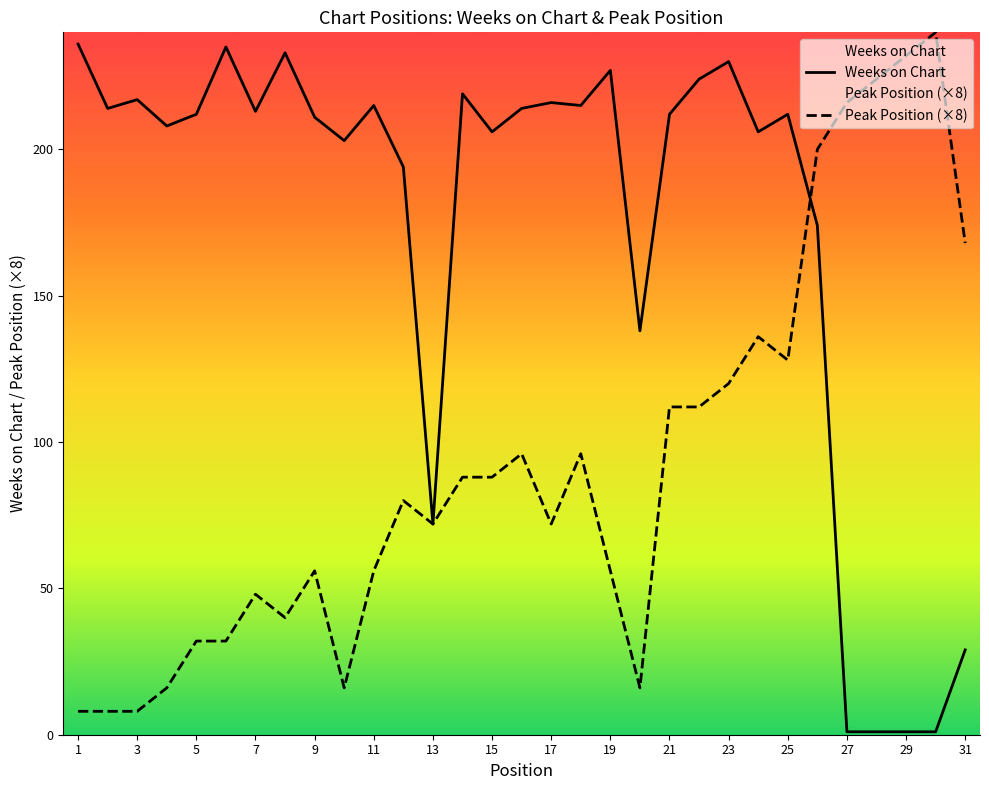

Which category has the lowest value in the Weeks on Chart series?

27